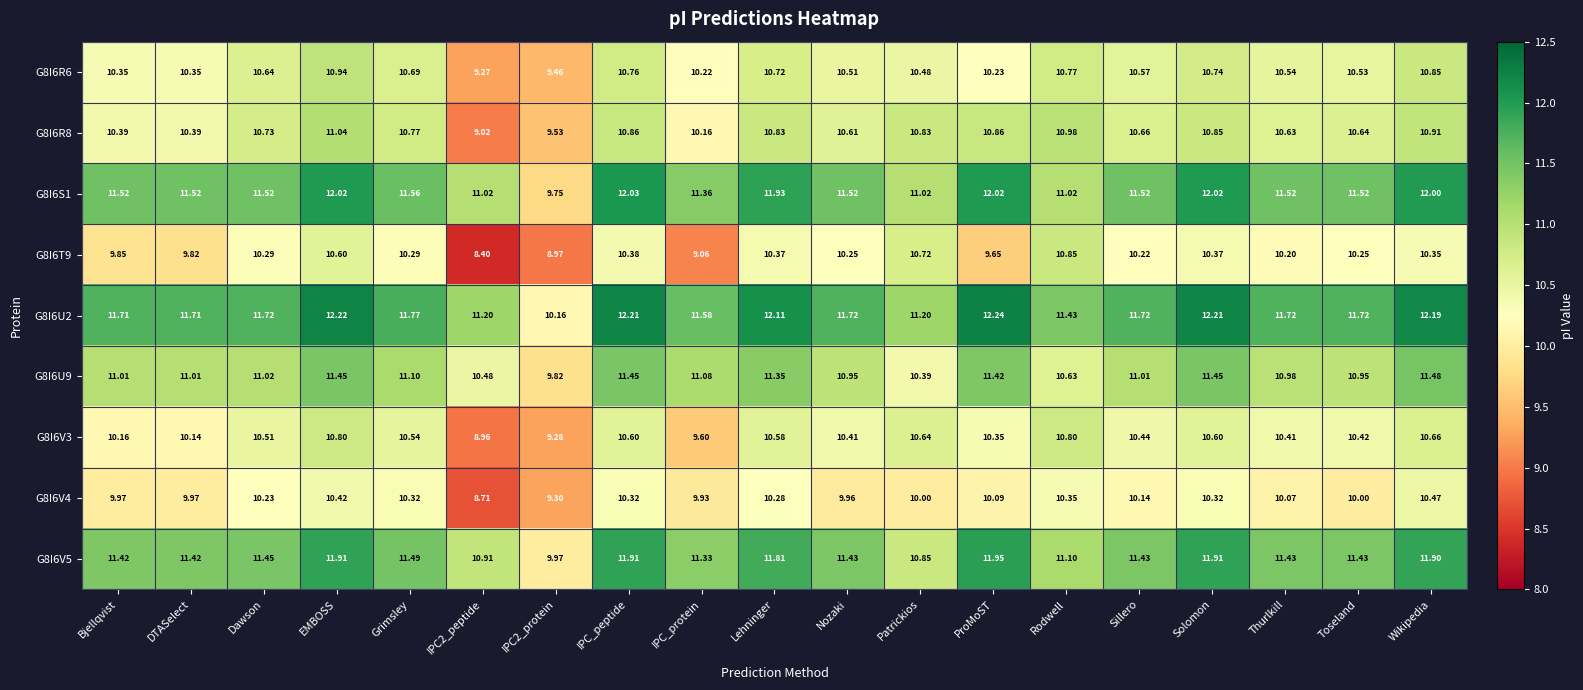

At which label does G8I6S1 first exceed 11?

Bjellqvist